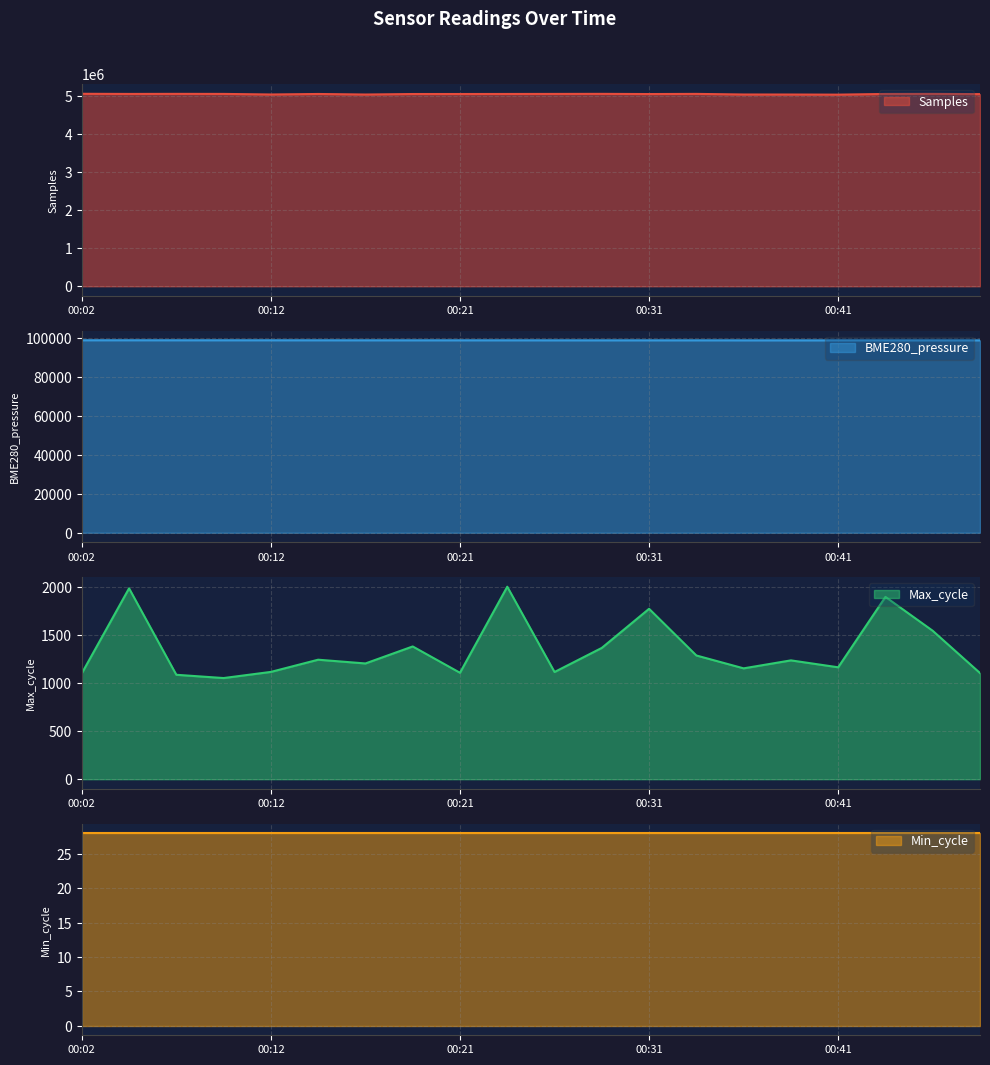

Is the value of BME280_pressure at 00:39 greater than the value of Samples at 00:24?

No